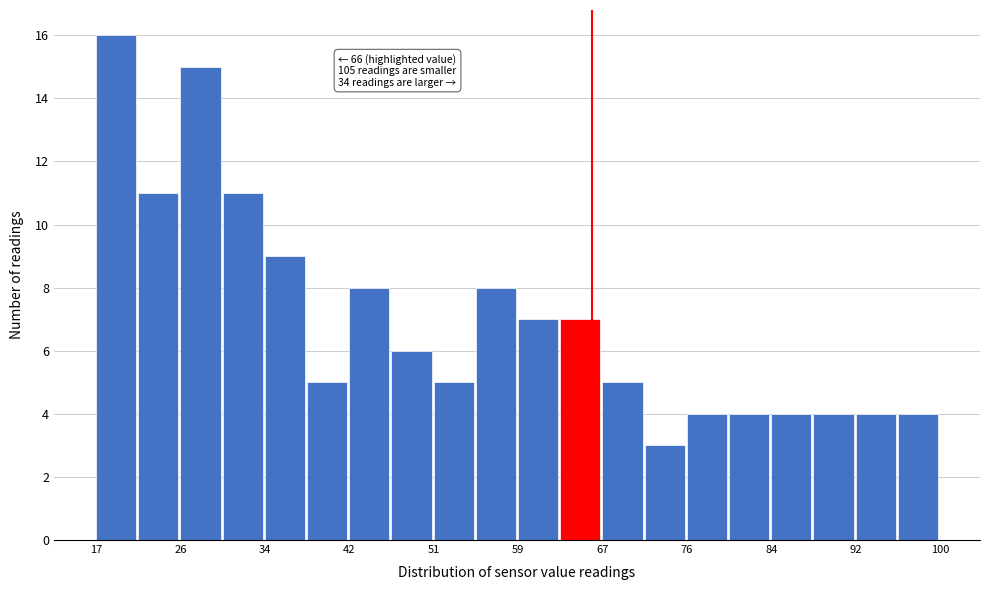

Over which range of the x-axis is the bar tallest?

17 to 21